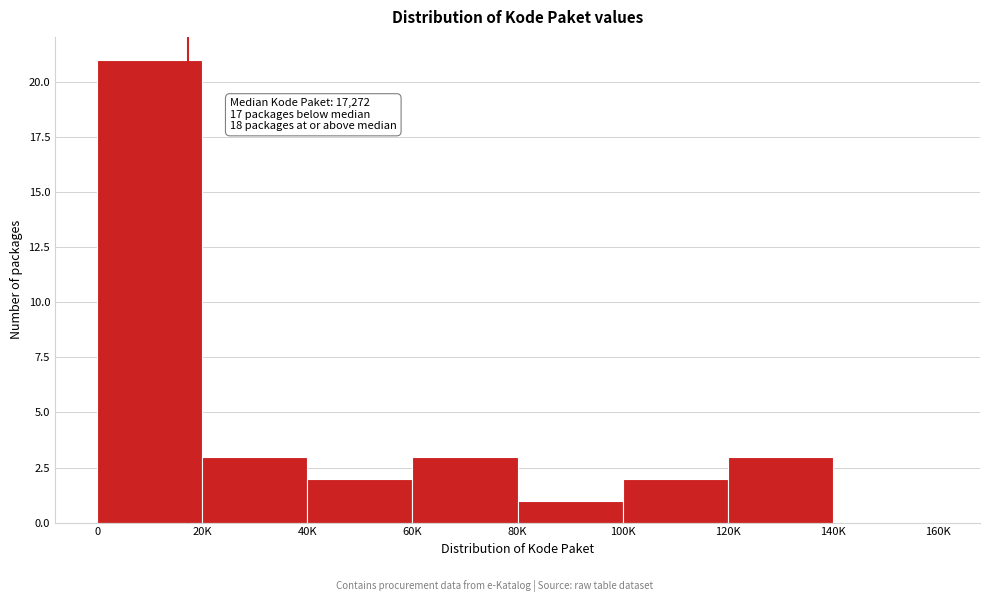

Reading left to right, transcribe all the data shown in this chart.

0=21	20K=3	40K=2	60K=3	80K=1	100K=2	120K=3	140K=0